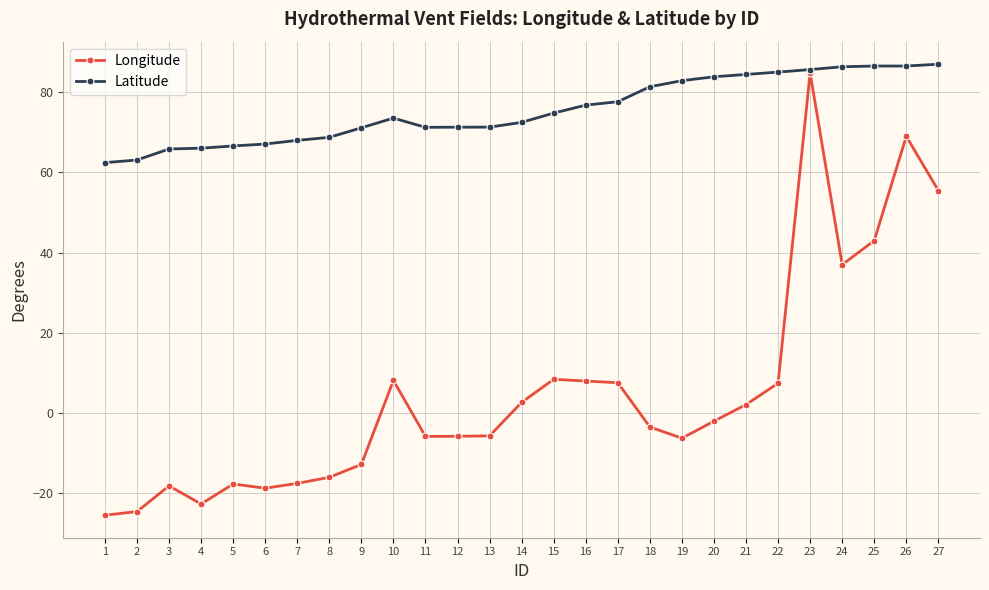

What is the value of the Latitude point at the 23rd from the left?

85.7